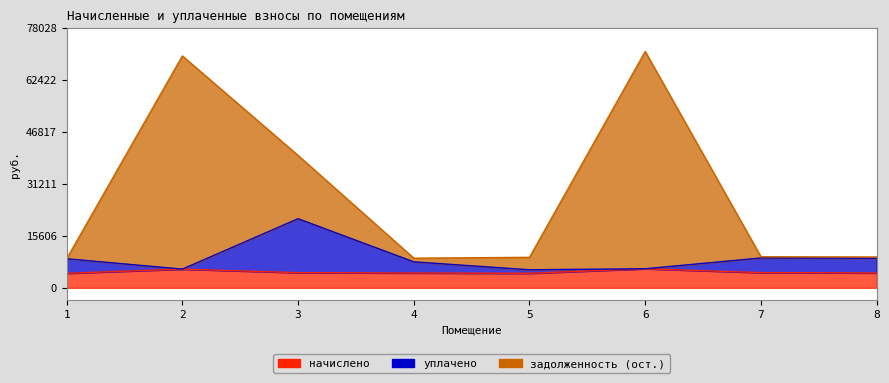

Reading right to left, what are all the values shown in this chart?

начислено: 4463.5	4564.0	5719.3	4363.0	4449.1	4542.4	5611.7	4363.0
уплачено: 8884.7	8954.1	5719.3	5412.4	7786.0	20742.4	5611.7	8725.9
задолженность (ост.): 9256.7	9335.8	70934.1	9155.4	8899.9	39730.4	69599.1	8725.9